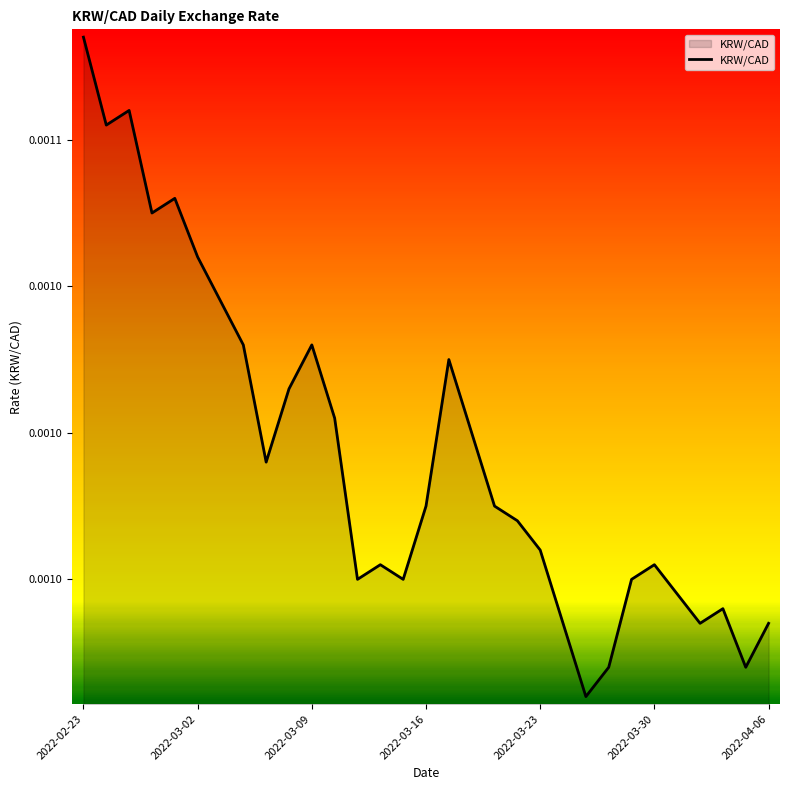

Does the chart have visible grid lines?

No